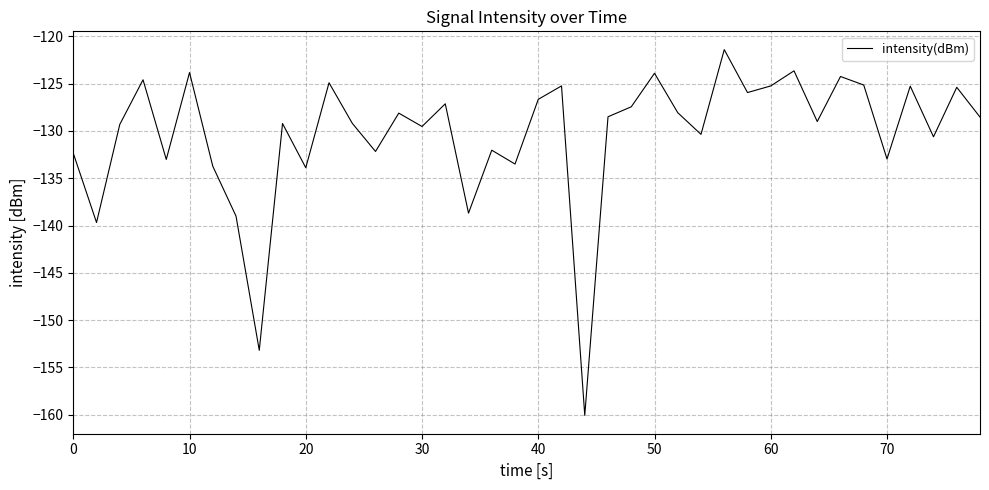

What is the minimum value shown in the chart?

-160.1